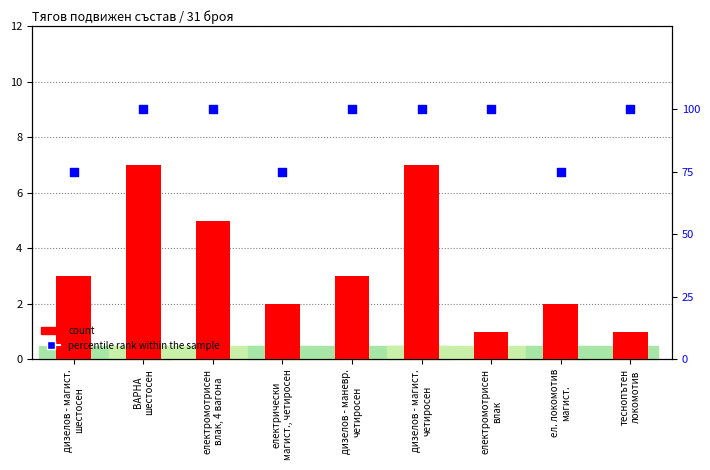

At how many categories does at least one series exceed 75?

6